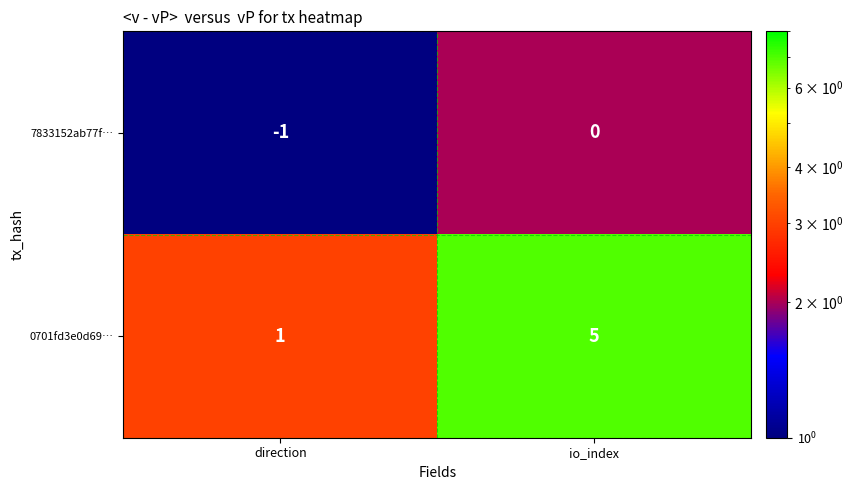

At which category is the sum across all series the highest?

io_index